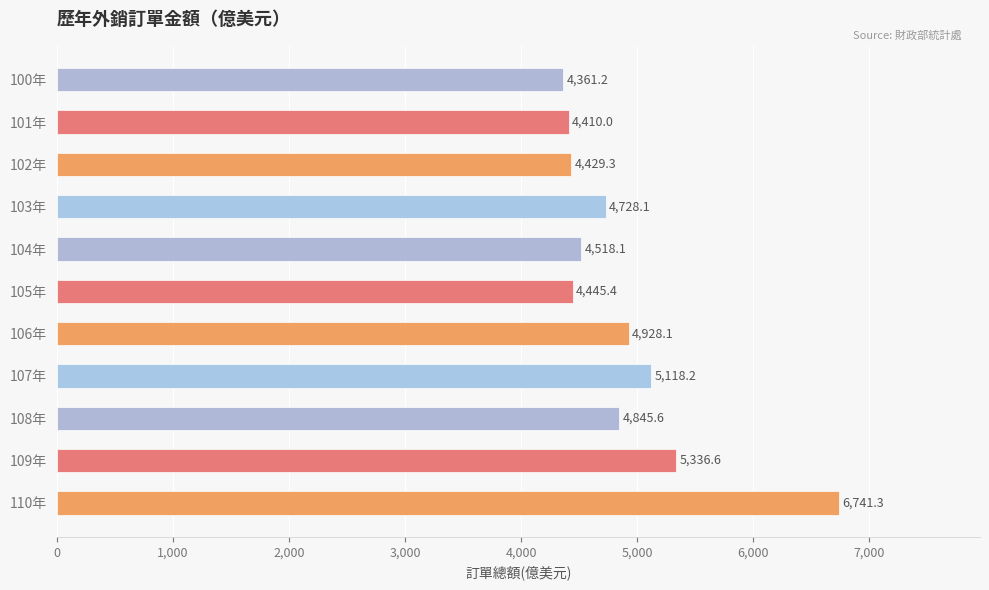

What is the value of the 9th bar from the top?

4845.6